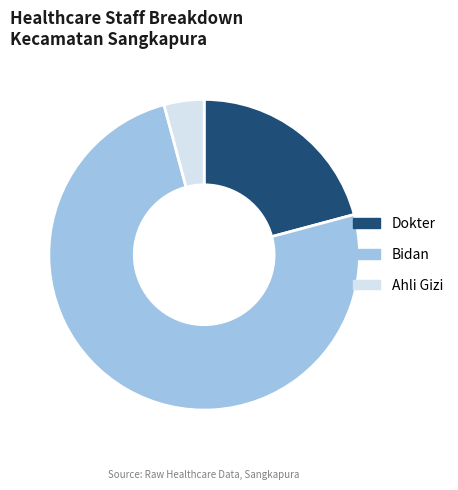

Rank the categories by value from highest to lowest.

Bidan, Dokter, Ahli Gizi